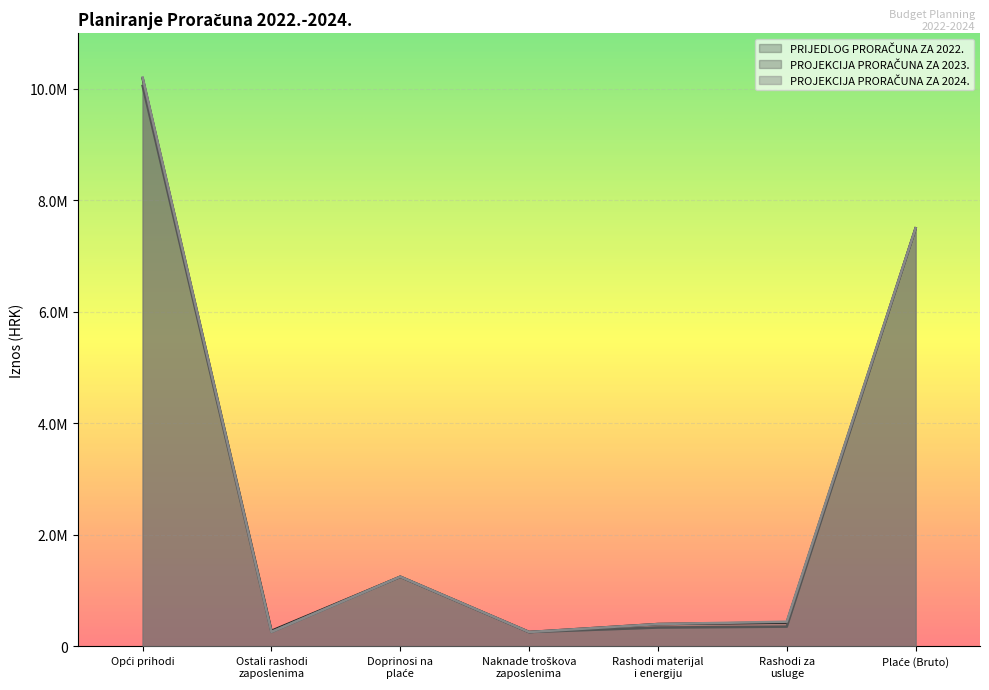

Rank the series at Doprinosi na
plaće from highest to lowest value.

PRIJEDLOG PRORAČUNA ZA 2022., PROJEKCIJA PRORAČUNA ZA 2023., PROJEKCIJA PRORAČUNA ZA 2024.